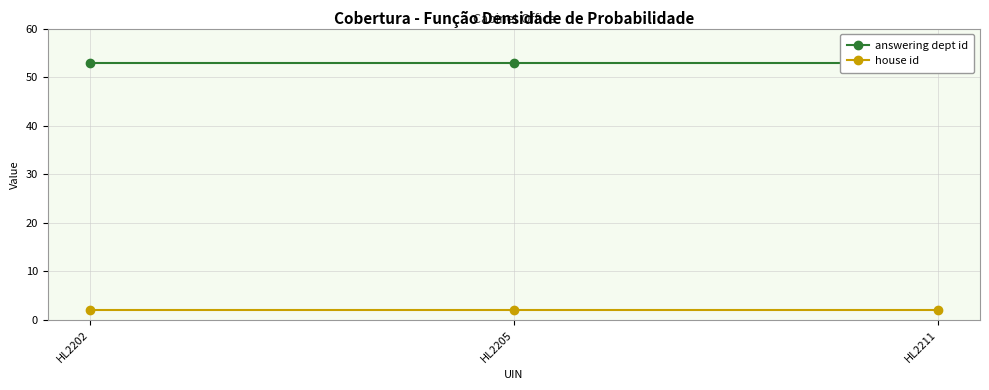

At which category does the chart reach its peak across all series?

HL2202